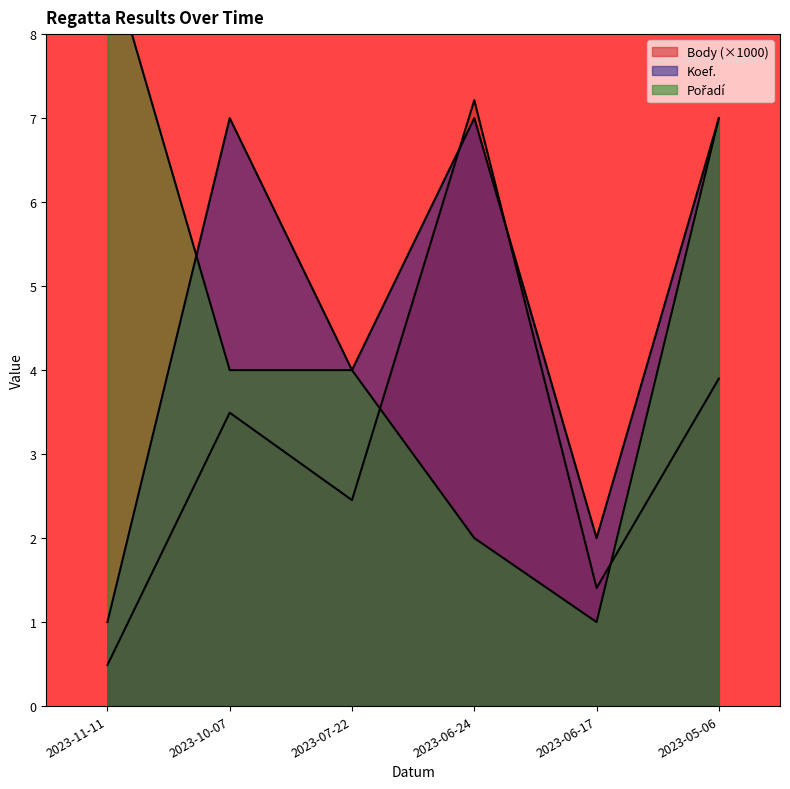

How many data points in Body are less than 3?

3